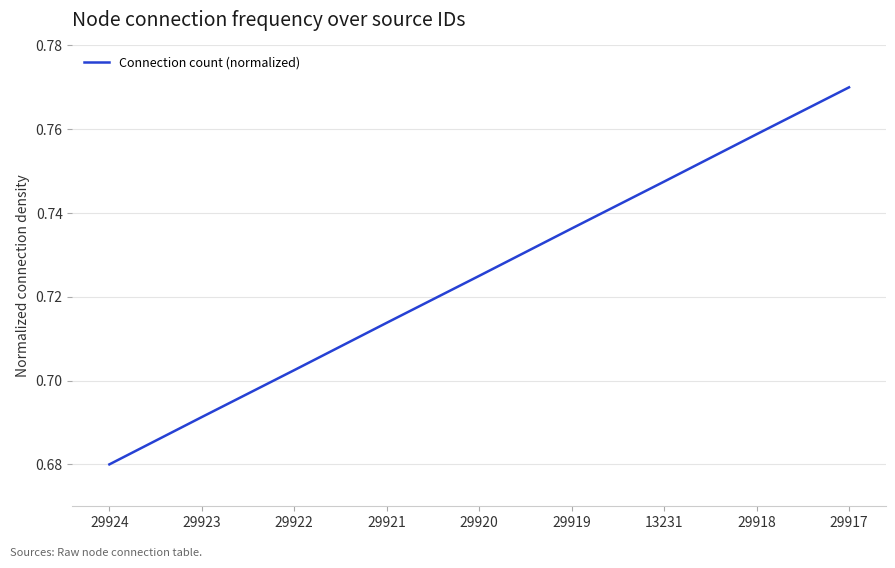

Which category has the highest value across all series?

29917